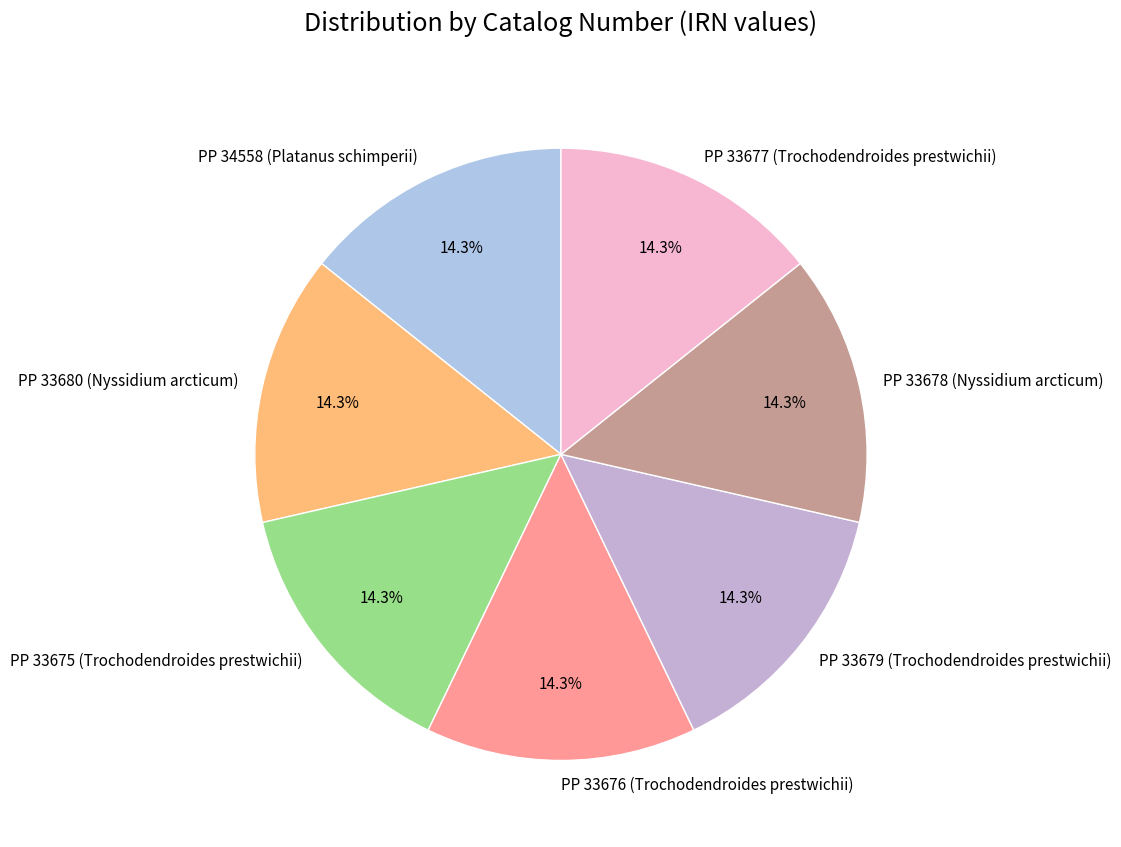

How much of the chart is everything except PP 34558 (Platanus schimperii)?

85.7%